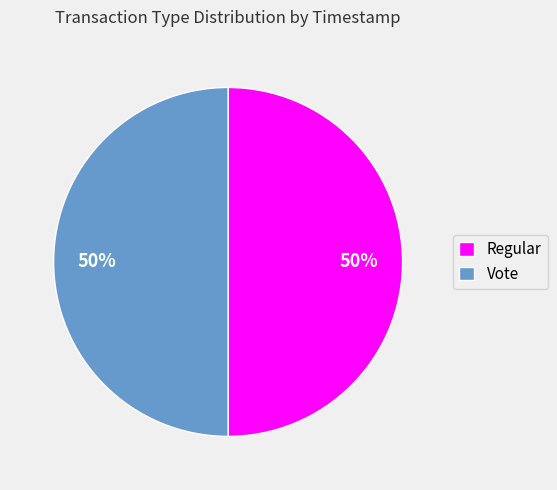

Is the sum of Regular and Vote greater than half?

Yes